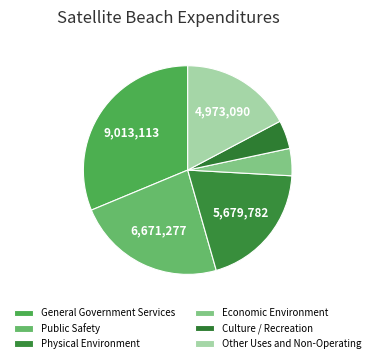

What is the change in value from General Government Services to Public Safety?

-2341836